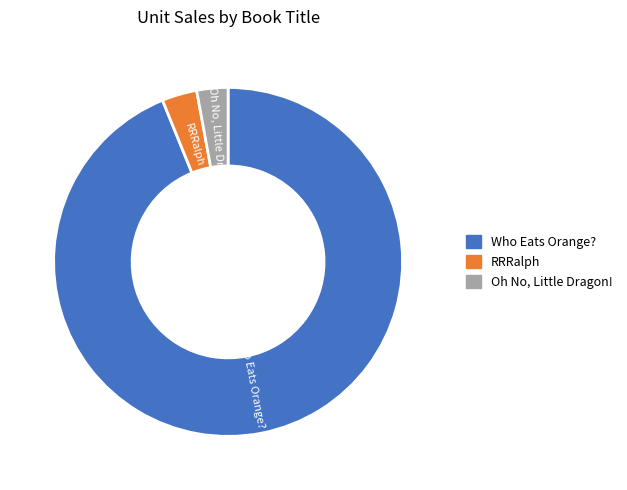

Does RRRalph account for over 50% of the chart?

No